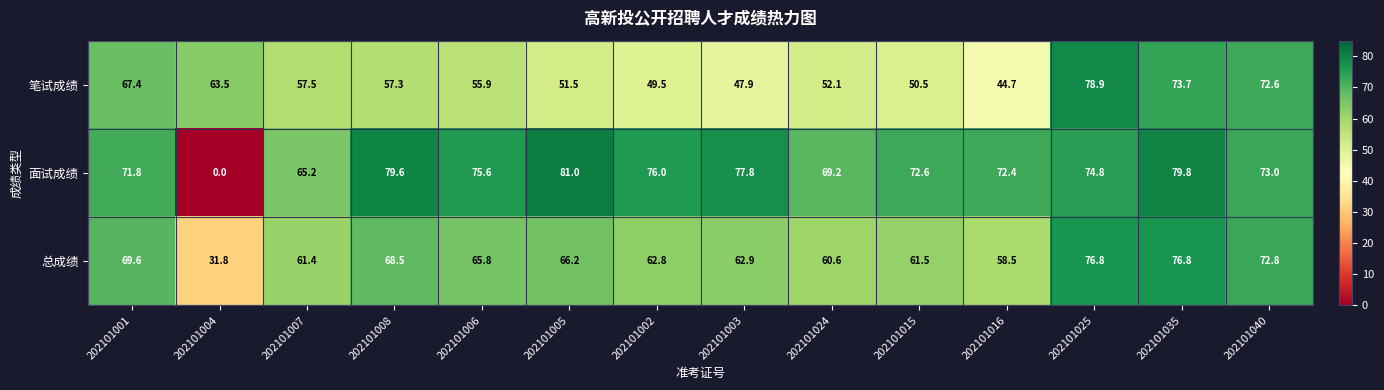

Is the value of 总成绩 at 202101008 greater than the value of 面试成绩 at 202101015?

No